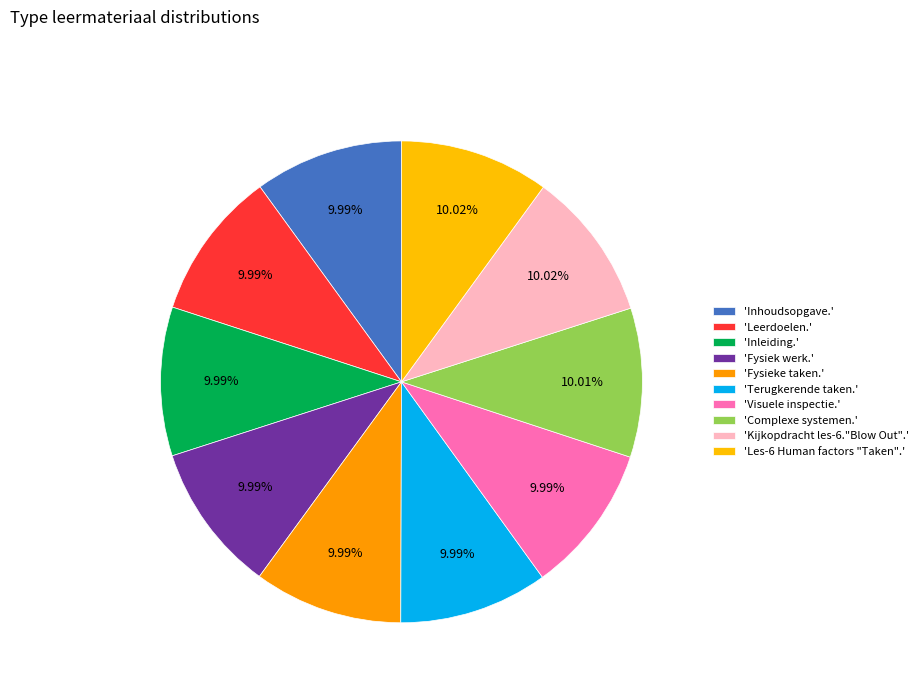

Count the number of slices in the pie.

10